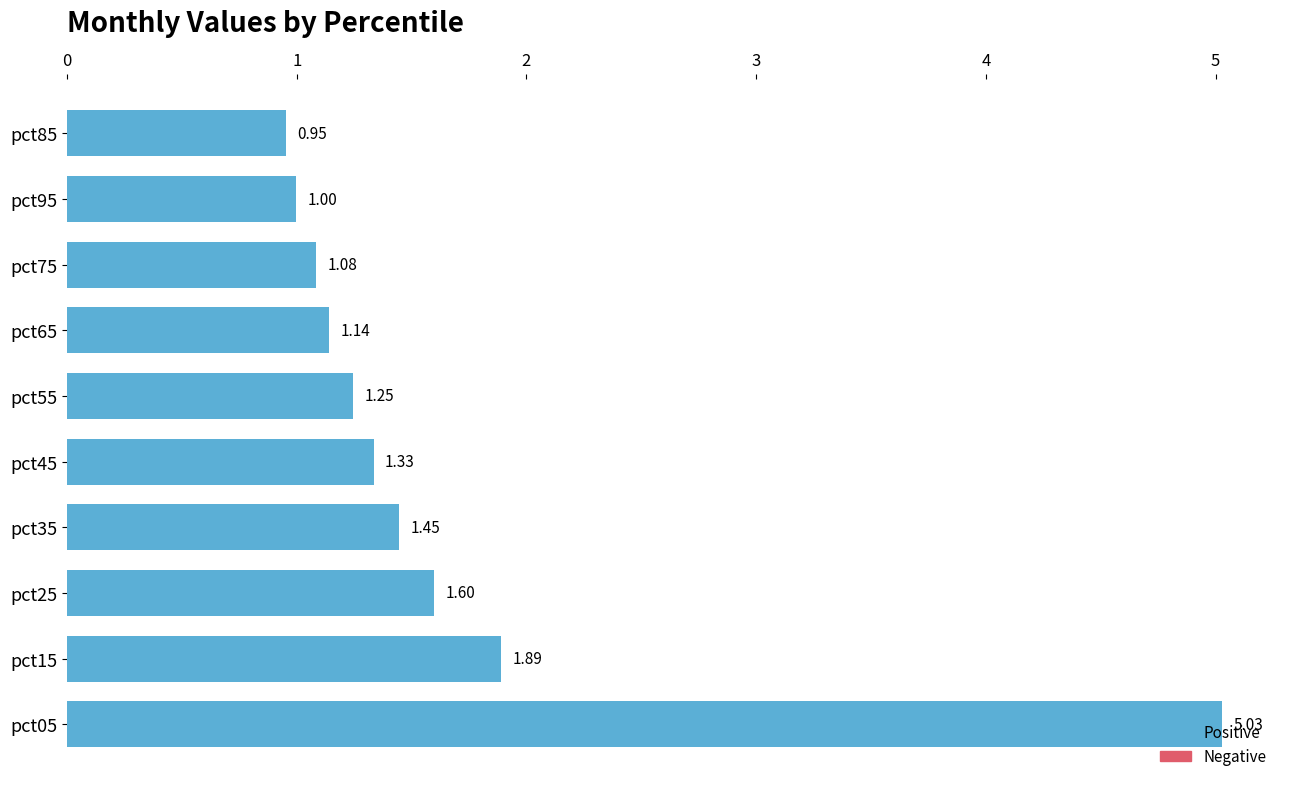

List the labels in order of value, largest first.

pct05, pct15, pct25, pct35, pct45, pct55, pct65, pct75, pct95, pct85